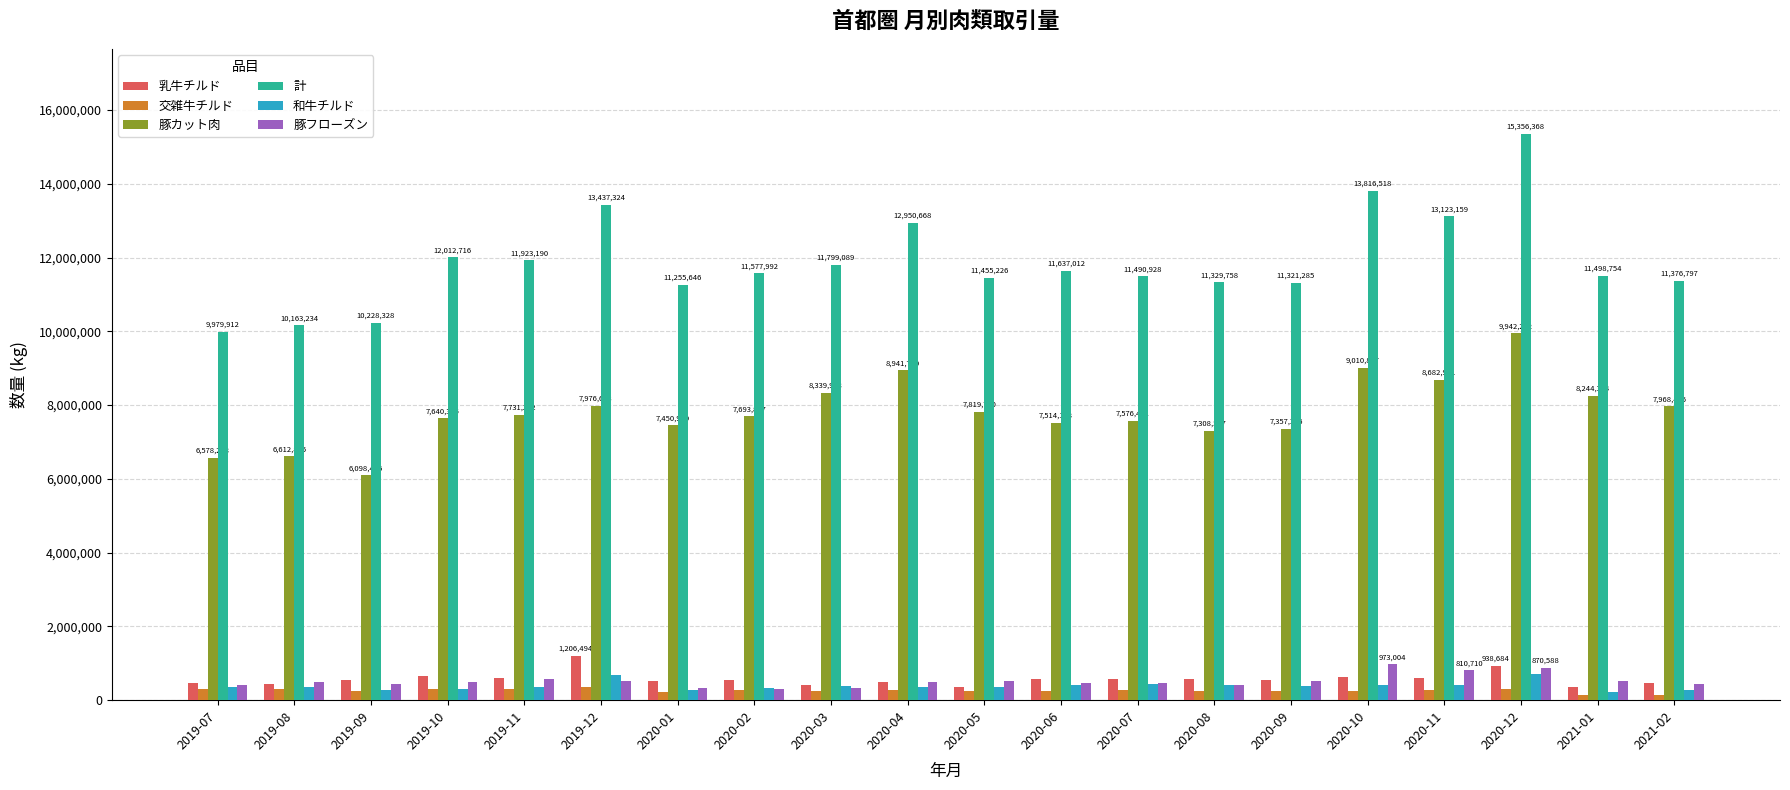

At how many categories does at least one series exceed 2975469?

20